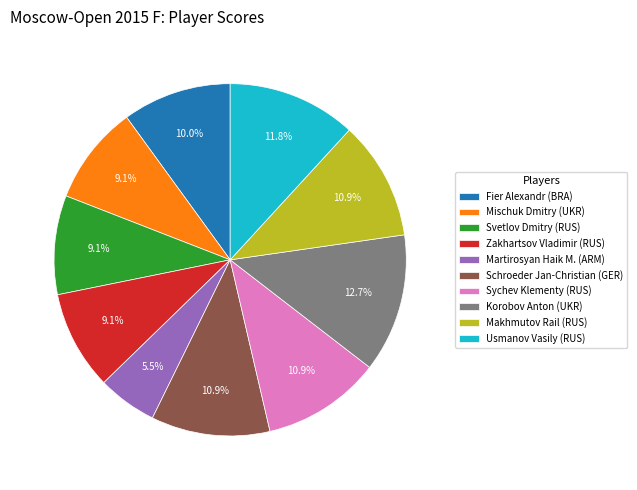

Does Martirosyan Haik M. (ARM) account for over 50% of the chart?

No